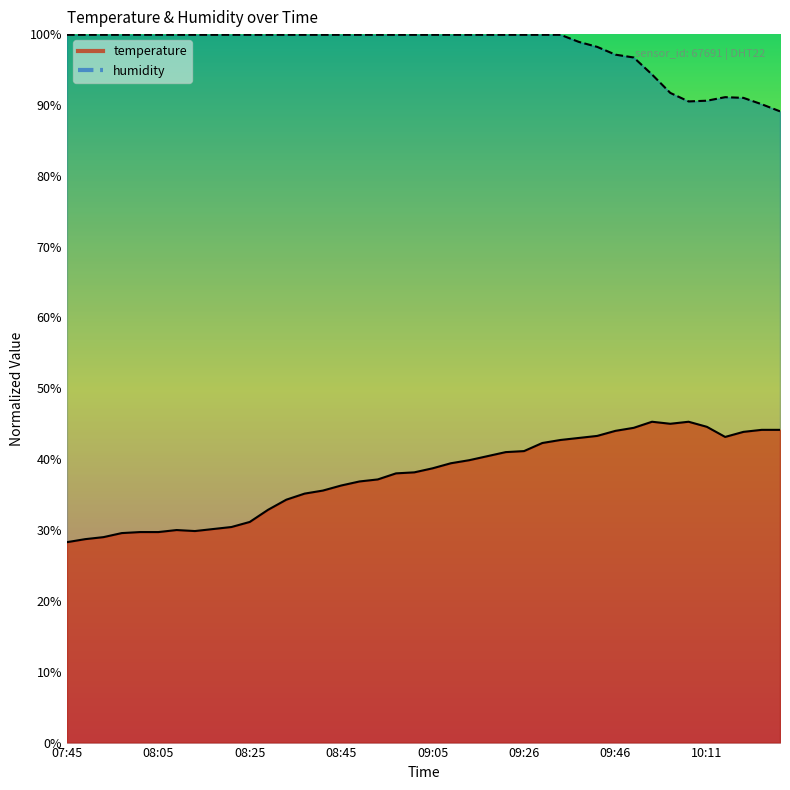

How many categories are shown in the chart?

40